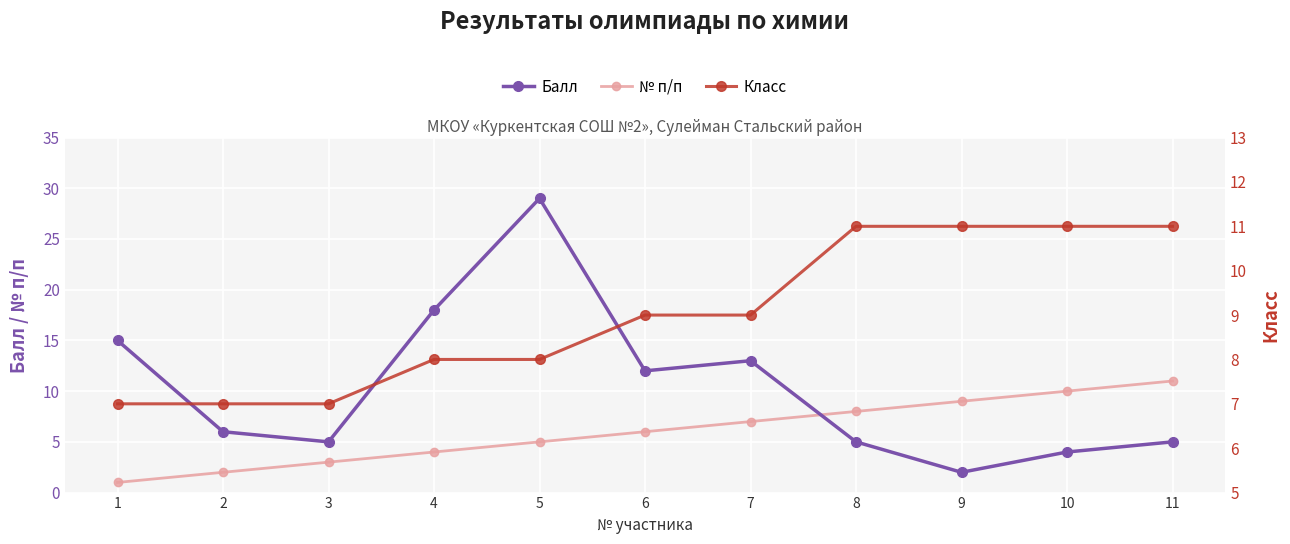

Reading left to right, transcribe all the data shown in this chart.

Балл: 1=15	2=6	3=5	4=18	5=29	6=12	7=13	8=5	9=2	10=4	11=5
№ п/п: 1=1	2=2	3=3	4=4	5=5	6=6	7=7	8=8	9=9	10=10	11=11
Класс: 1=7	2=7	3=7	4=8	5=8	6=9	7=9	8=11	9=11	10=11	11=11